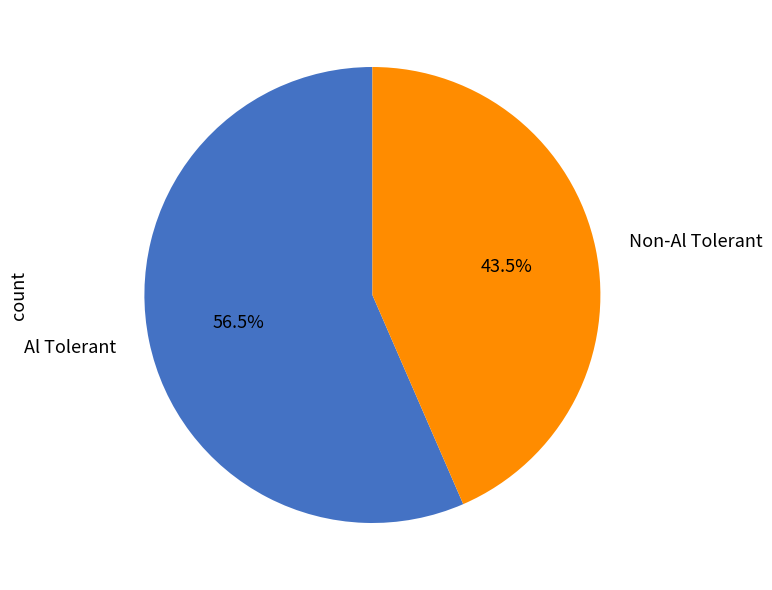

Approximately how many times larger is the value at Al Tolerant compared to Non-Al Tolerant?

1.3